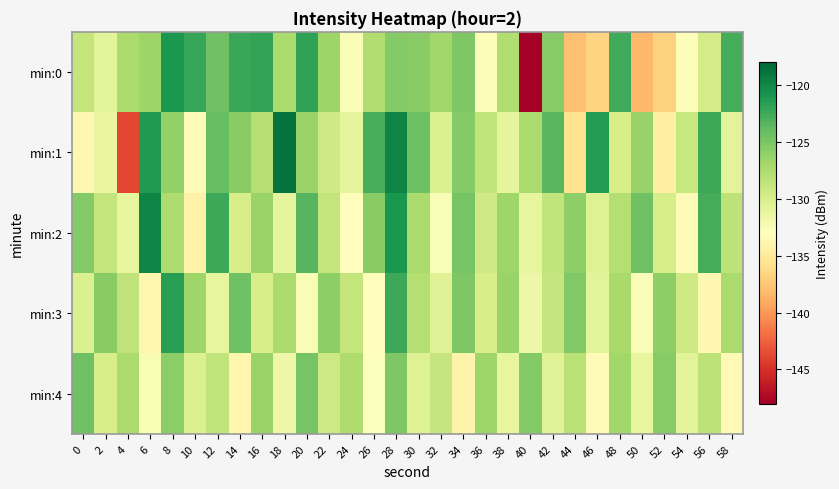

Reading left to right, list all the values displayed in this chart.

min:0: 0=-128.7	2=-130.8	4=-127.4	6=-126.6	8=-121.1	10=-122.2	12=-124.6	14=-122.3	16=-122.0	18=-127.3	20=-121.9	22=-126.6	24=-132.4	26=-127.7	28=-125.4	30=-125.7	32=-126.9	34=-125.2	36=-132.7	38=-127.7	40=-148.3	42=-125.6	44=-137.8	46=-136.6	48=-122.5	50=-138.3	52=-136.8	54=-132.7	56=-129.7	58=-122.7
min:1: 0=-133.7	2=-131.3	4=-143.8	6=-121.2	8=-126.1	10=-133.4	12=-124.1	14=-125.7	16=-128.0	18=-118.7	20=-126.5	22=-129.4	24=-131.1	26=-122.8	28=-119.9	30=-124.3	32=-130.2	34=-125.5	36=-128.7	38=-131.1	40=-127.3	42=-123.6	44=-135.7	46=-121.4	48=-129.9	50=-126.3	52=-134.6	54=-128.9	56=-122.5	58=-130.8
min:2: 0=-125.4	2=-128.7	4=-131.2	6=-119.9	8=-127.6	10=-134.2	12=-122.3	14=-129.9	16=-126.5	18=-131.1	20=-123.5	22=-128.8	24=-133.2	26=-125.7	28=-121.0	30=-127.3	32=-132.6	34=-124.9	36=-129.4	38=-126.8	40=-131.2	42=-128.6	44=-125.9	46=-130.4	48=-127.9	50=-124.6	52=-129.9	54=-133.4	56=-122.8	58=-128.3
min:3: 0=-130.2	2=-125.7	4=-128.4	6=-133.9	8=-121.6	10=-126.8	12=-131.2	14=-124.6	16=-129.9	18=-127.3	20=-132.4	22=-125.9	24=-128.7	26=-133.2	28=-122.5	30=-127.9	32=-130.6	34=-125.2	36=-129.9	38=-126.4	40=-131.7	42=-128.9	44=-125.3	46=-130.8	48=-127.2	50=-132.6	52=-125.9	54=-129.4	56=-133.8	58=-127.3
min:4: 0=-124.6	2=-129.9	4=-127.3	6=-132.4	8=-125.8	10=-130.2	12=-128.6	14=-133.9	16=-126.5	18=-131.7	20=-124.9	22=-129.3	24=-127.6	26=-132.8	28=-125.2	30=-130.4	32=-128.9	34=-134.1	36=-126.8	38=-131.2	40=-125.5	42=-130.7	44=-128.1	46=-133.3	48=-126.9	50=-131.2	52=-125.6	54=-130.8	56=-128.3	58=-133.6